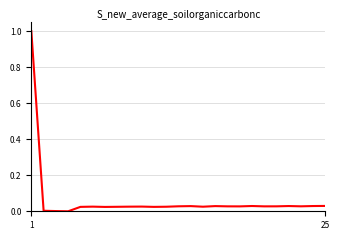

How many lines are shown in the chart?

1